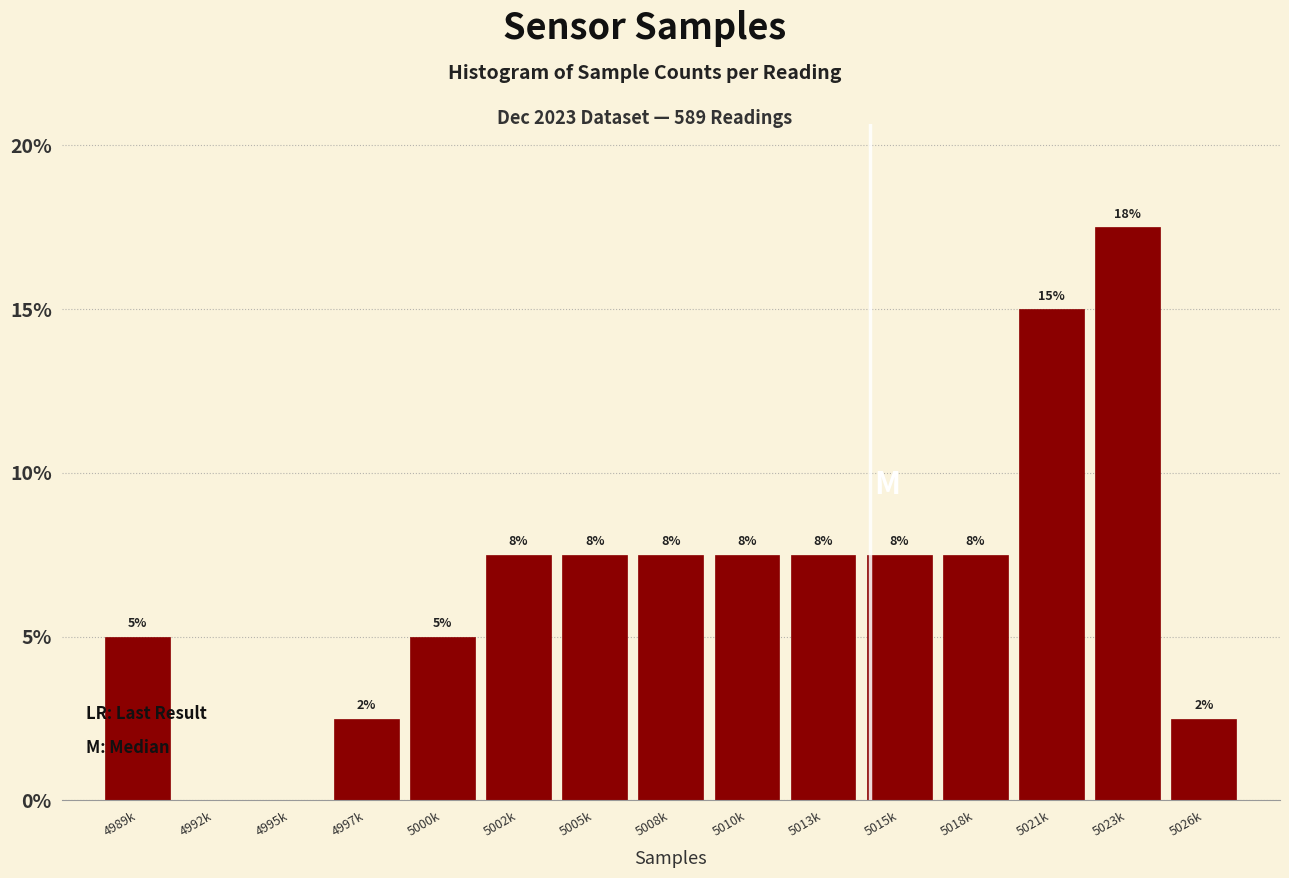

Are the bars horizontal?

No